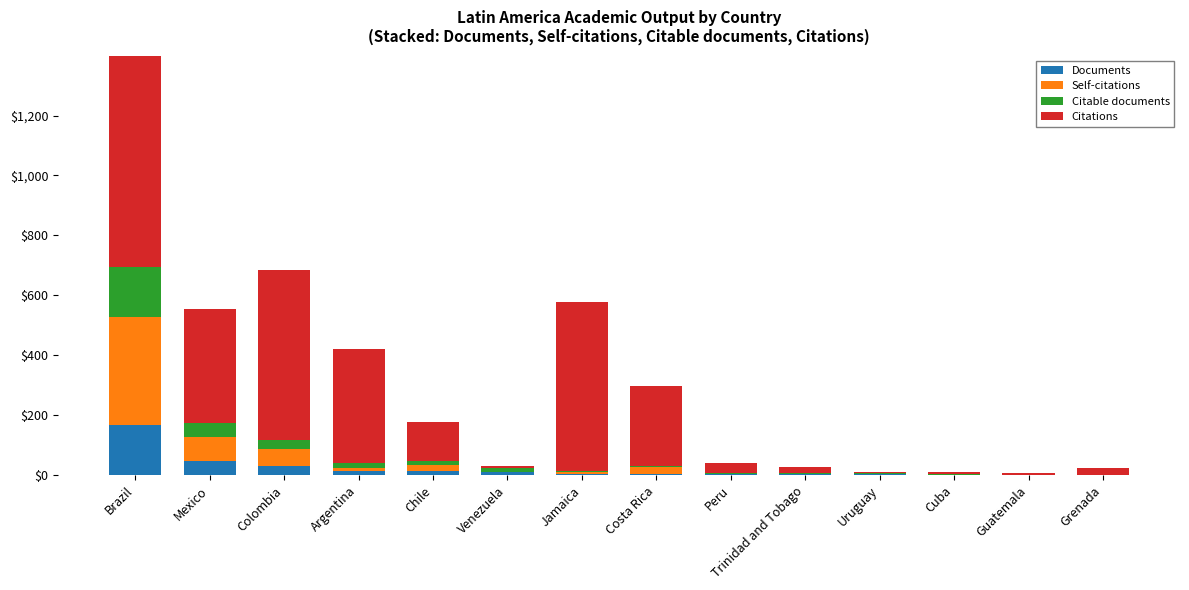

Where does the Documents series first go above 4?

Brazil